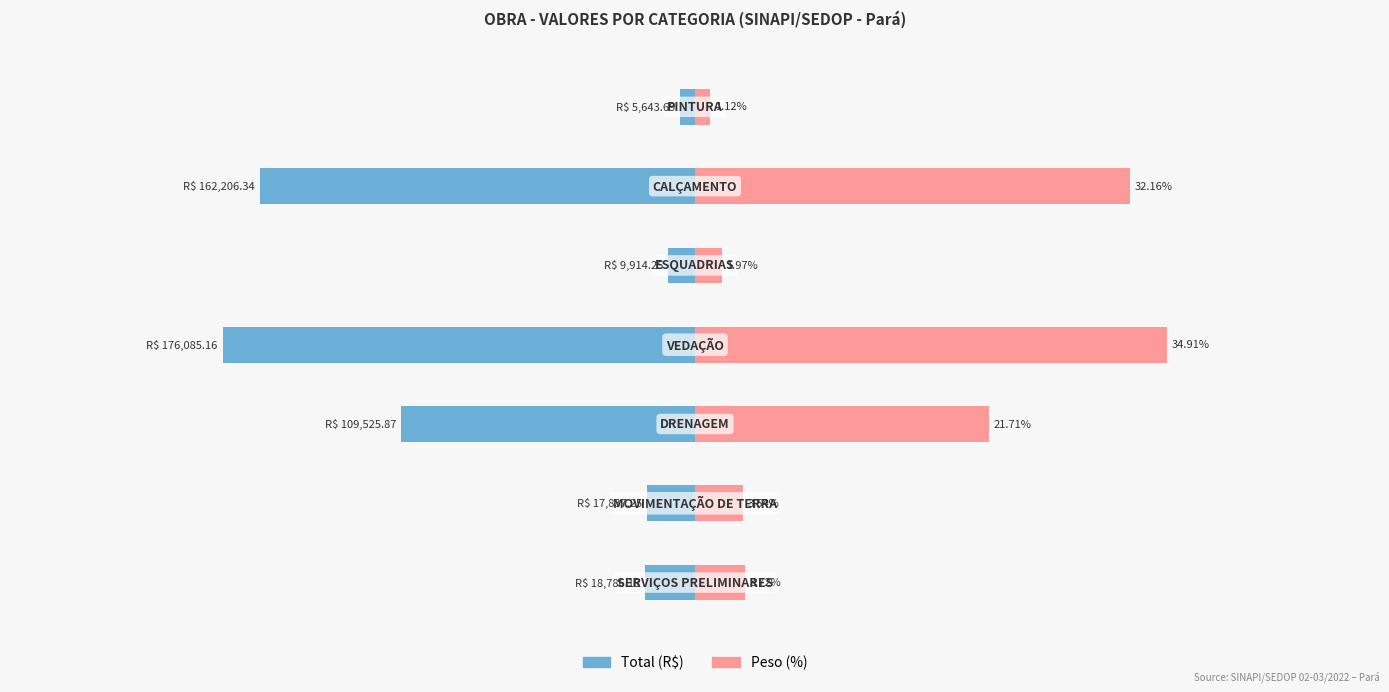

What is the sum of all Total (R$) values?

-499998.7